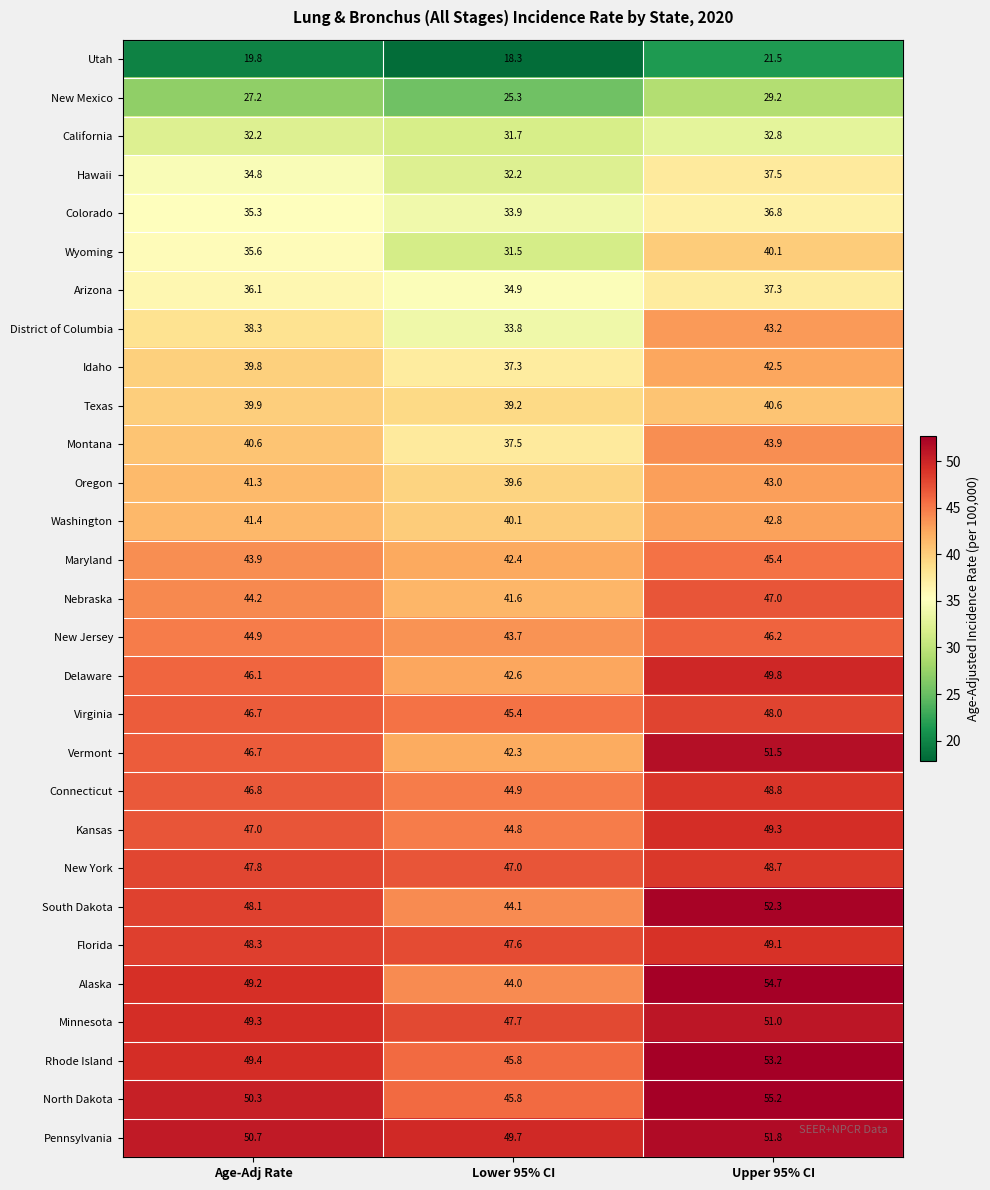

What value does the Montana series have at Upper 95% CI?

43.9